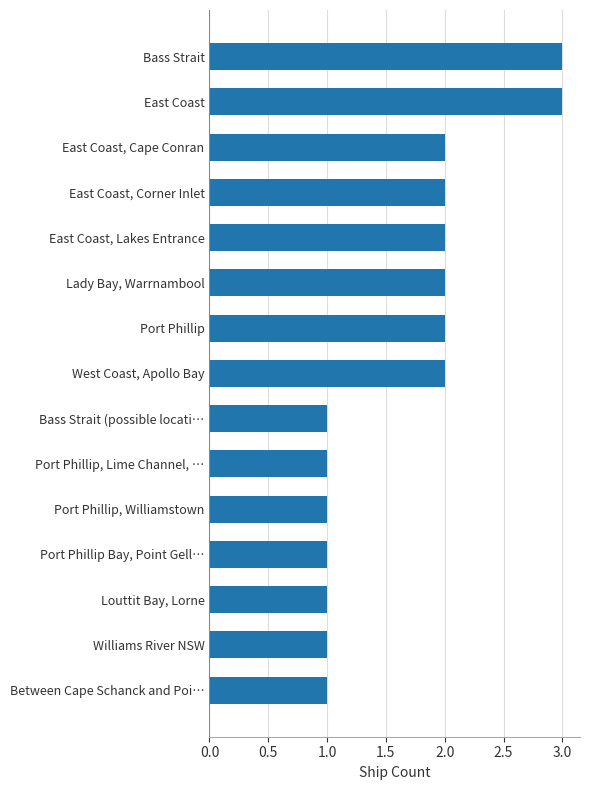

Count the number of categories in the chart.

15